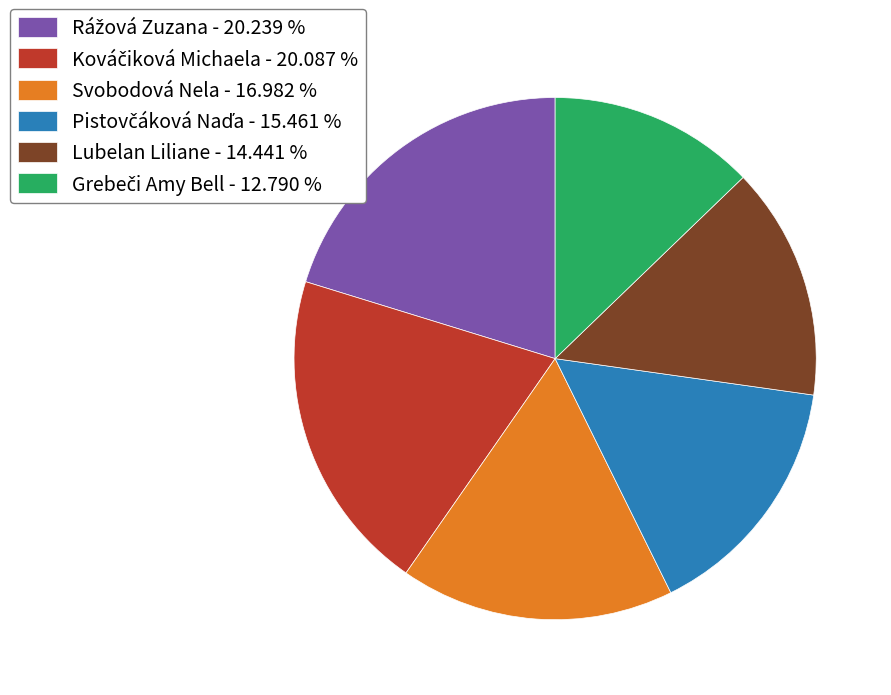

Does Lubelan Liliane - 14.441 % account for over 50% of the chart?

No